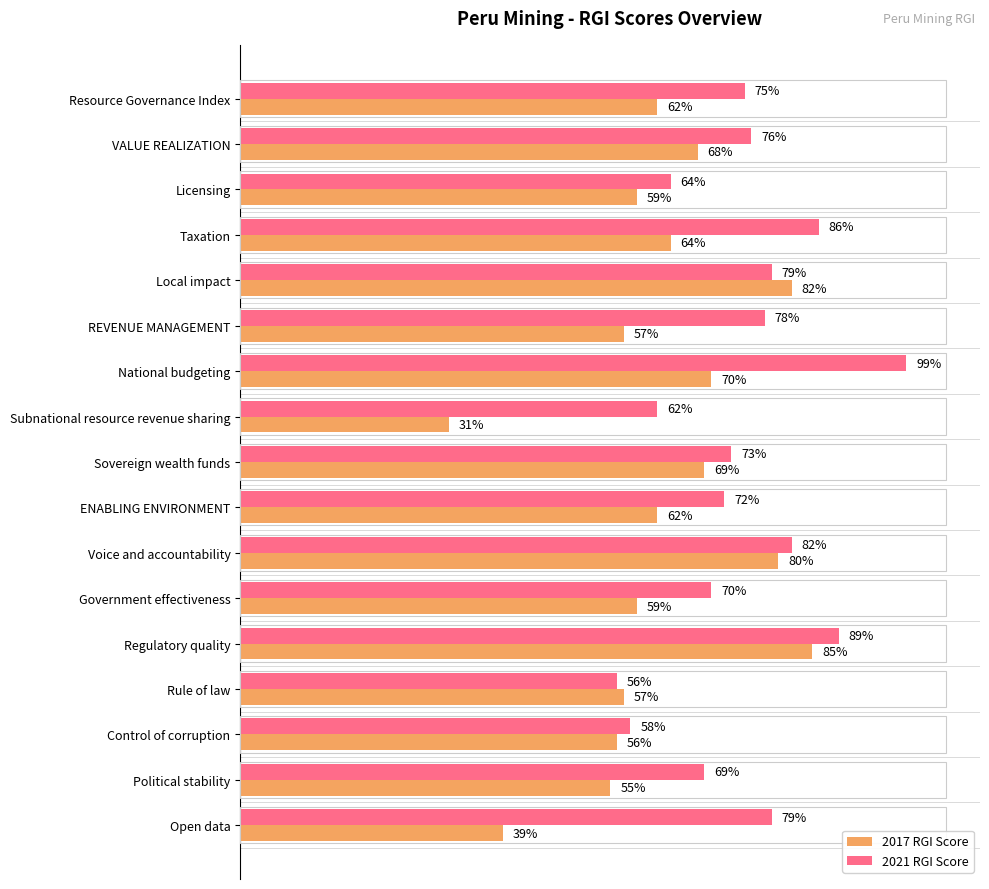

At Political stability, list the series in order from largest to smallest.

2021 RGI Score, 2017 RGI Score